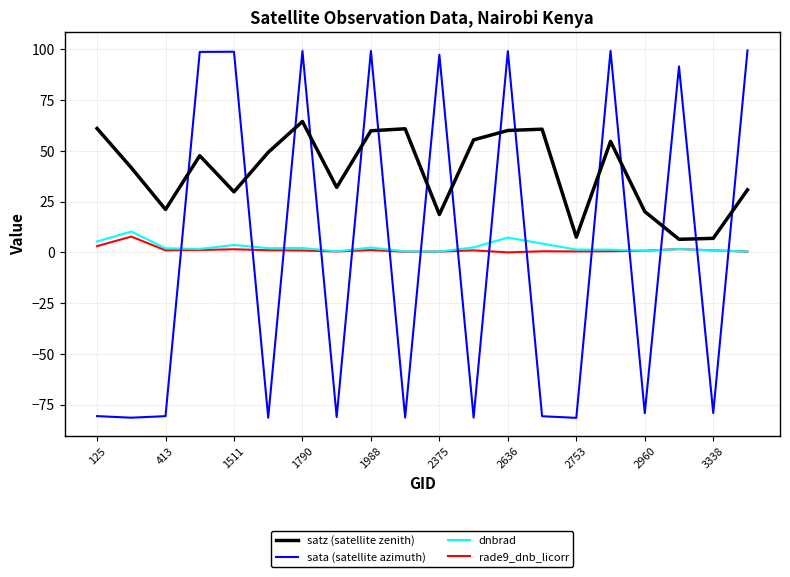

What is the average value of the dnbrad series?

2.6